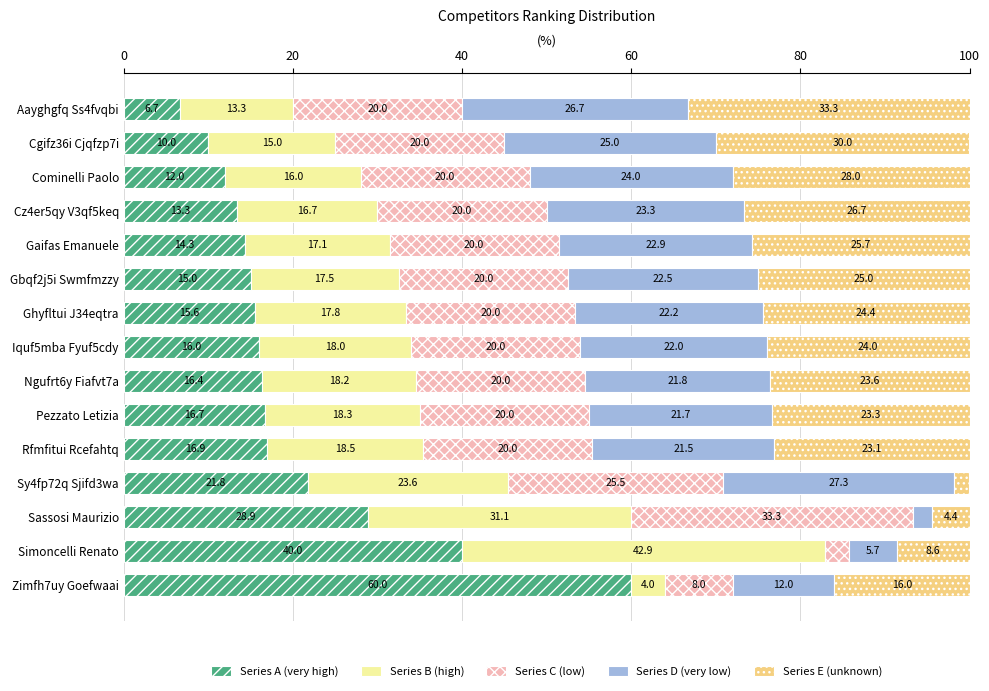

What is the total value across all series at Iquf5mba Fyuf5cdy?

100.0